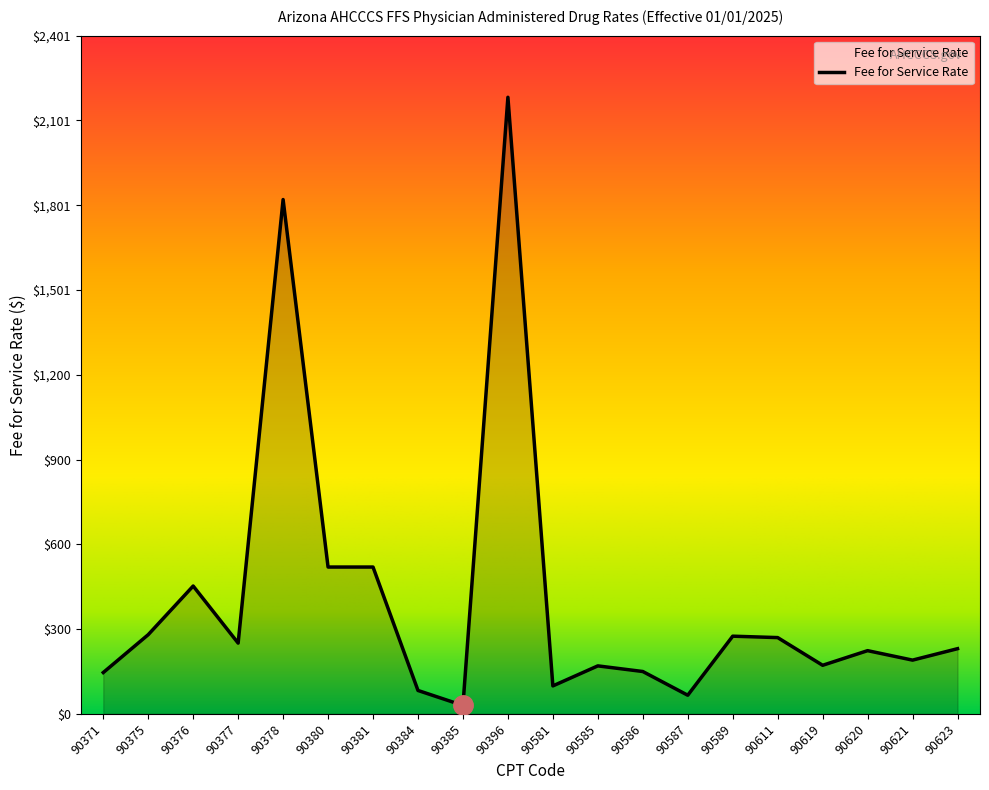

The chart shows a value of 402.8 at 90623. True or false?

False